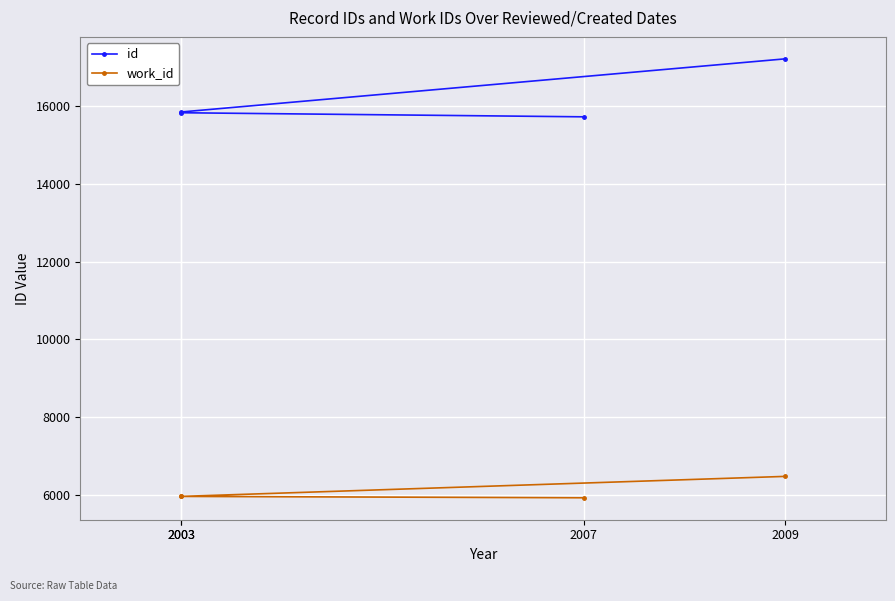

At how many categories does at least one series exceed 11033?

4